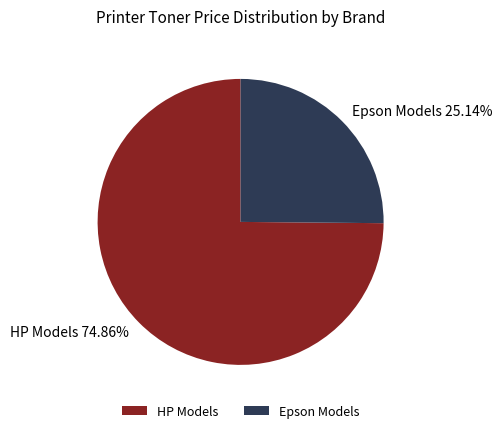

Which category has the smallest portion of the pie?

Epson Models